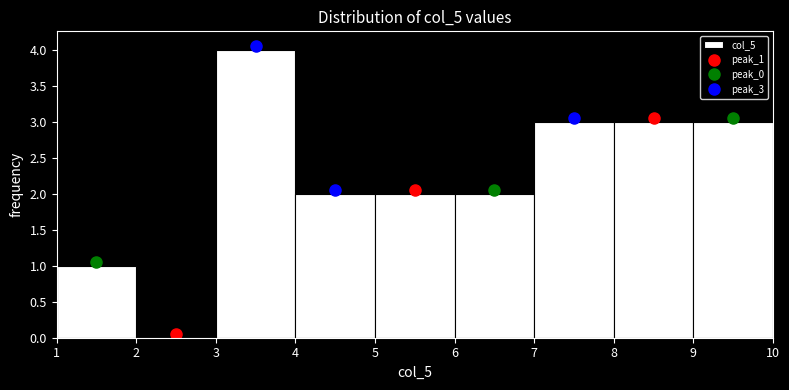

Reading left to right, transcribe this chart: for each bar, give the range it covers on the x-axis and its height. The values are not printed on the chart, so give them approximately, as read against the axis.

1 to 2: 1
2 to 3: 0
3 to 4: 4
4 to 5: 2
5 to 6: 2
6 to 7: 2
7 to 8: 3
8 to 9: 3
9 to 10: 3